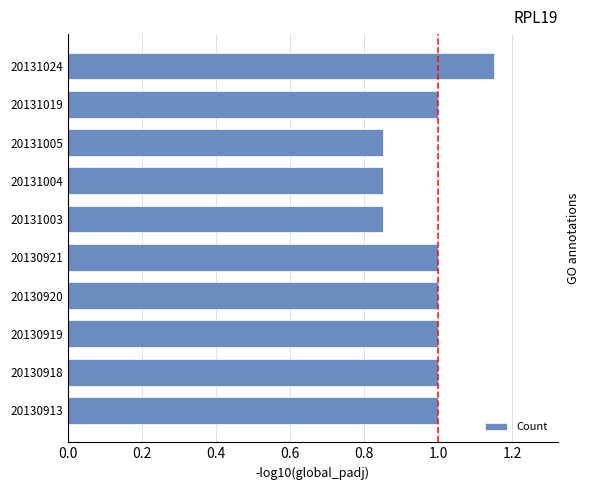

The chart shows a value of 0.2 at 20130913. True or false?

False